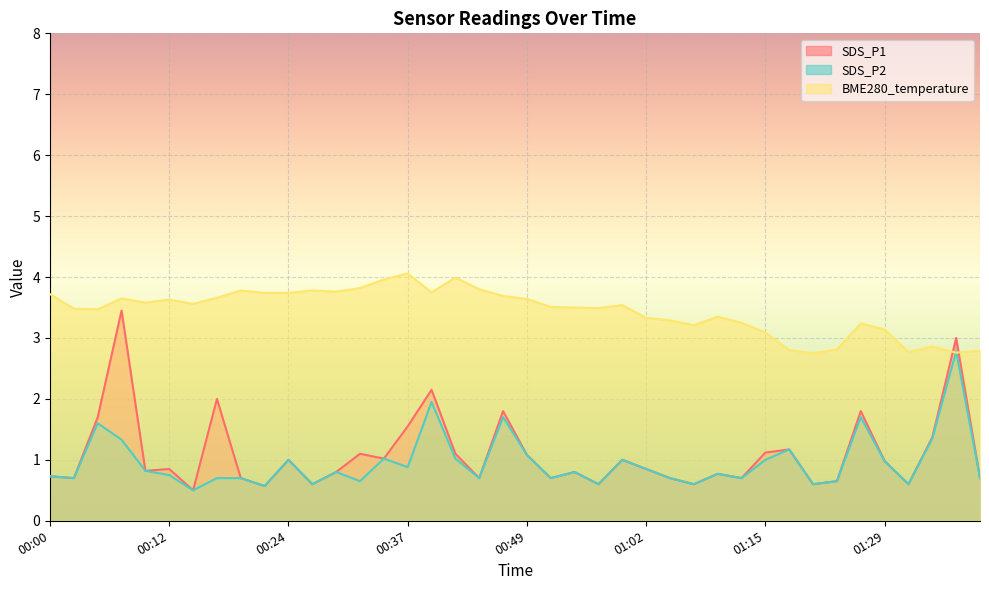

At which label does BME280_temperature first exceed 3?

00:00